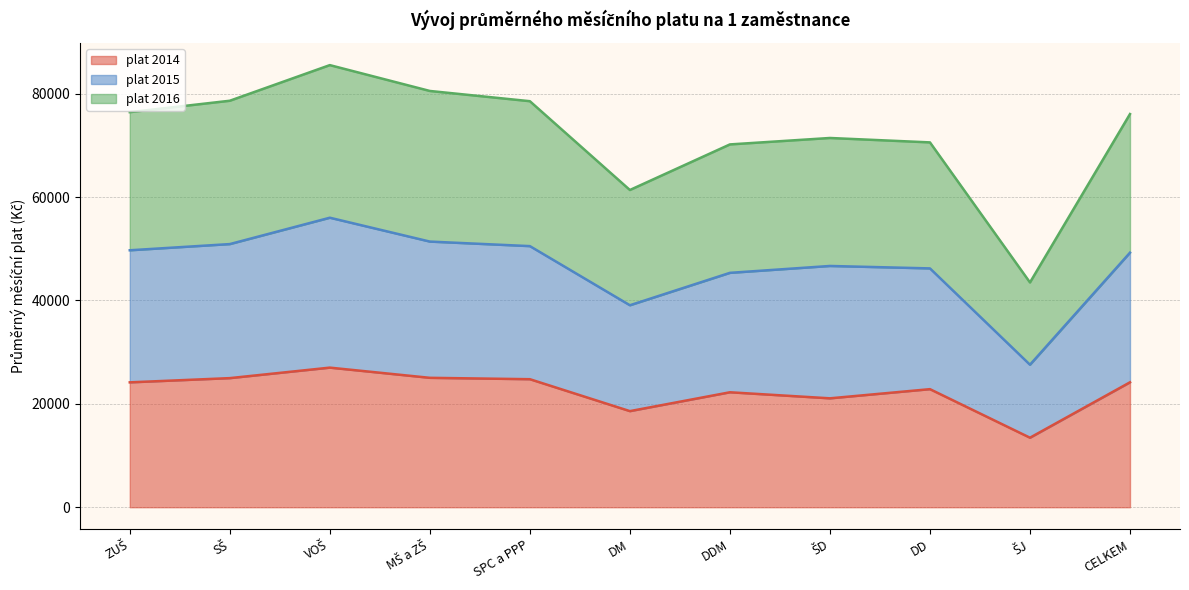

List the series in order of their peak value, lowest first.

plat 2014, plat 2015, plat 2016